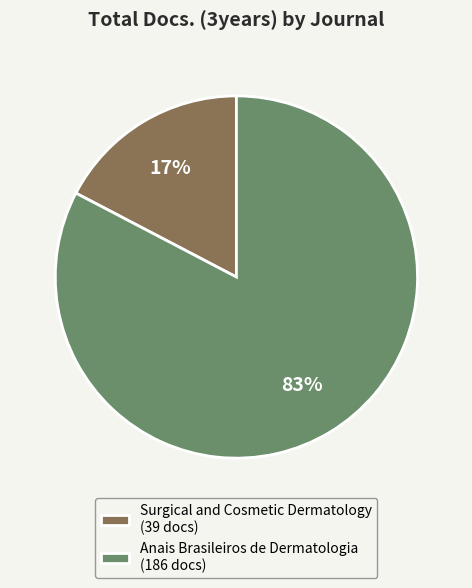

Which category accounts for the majority?

Anais Brasileiros de Dermatologia